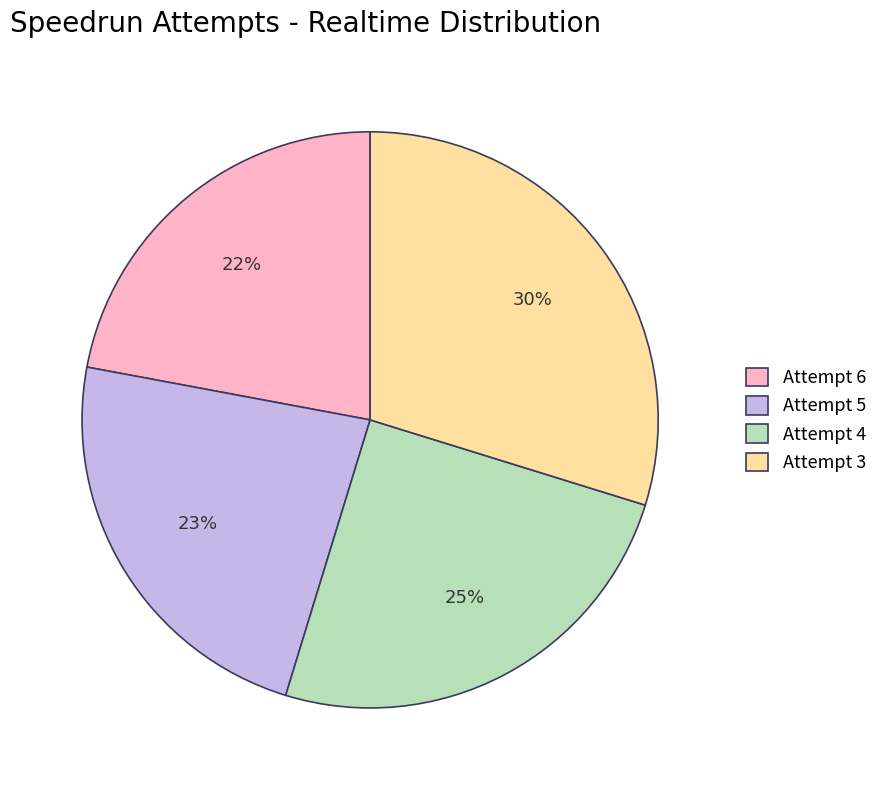

True or false: Attempt 3 accounts for 30% of the total.

True